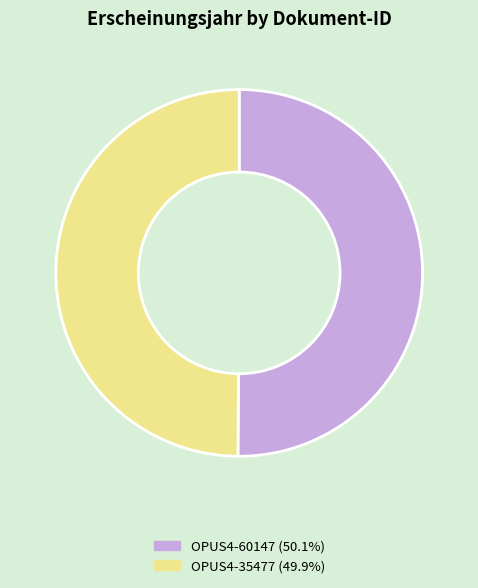

Is it true that OPUS4-35477 is 50% of the pie?

True